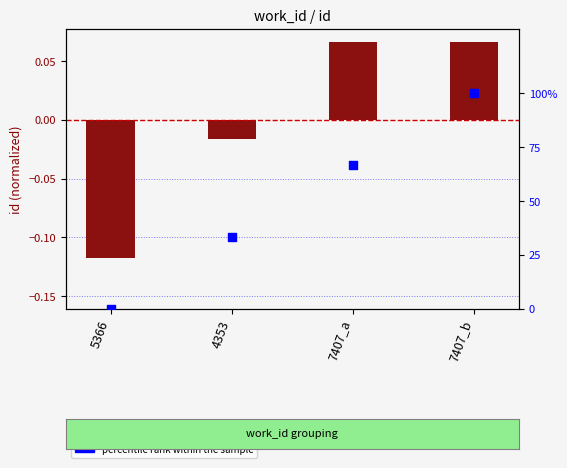

What are all the series names shown in the legend?

id (normalized), percentile rank within the sample